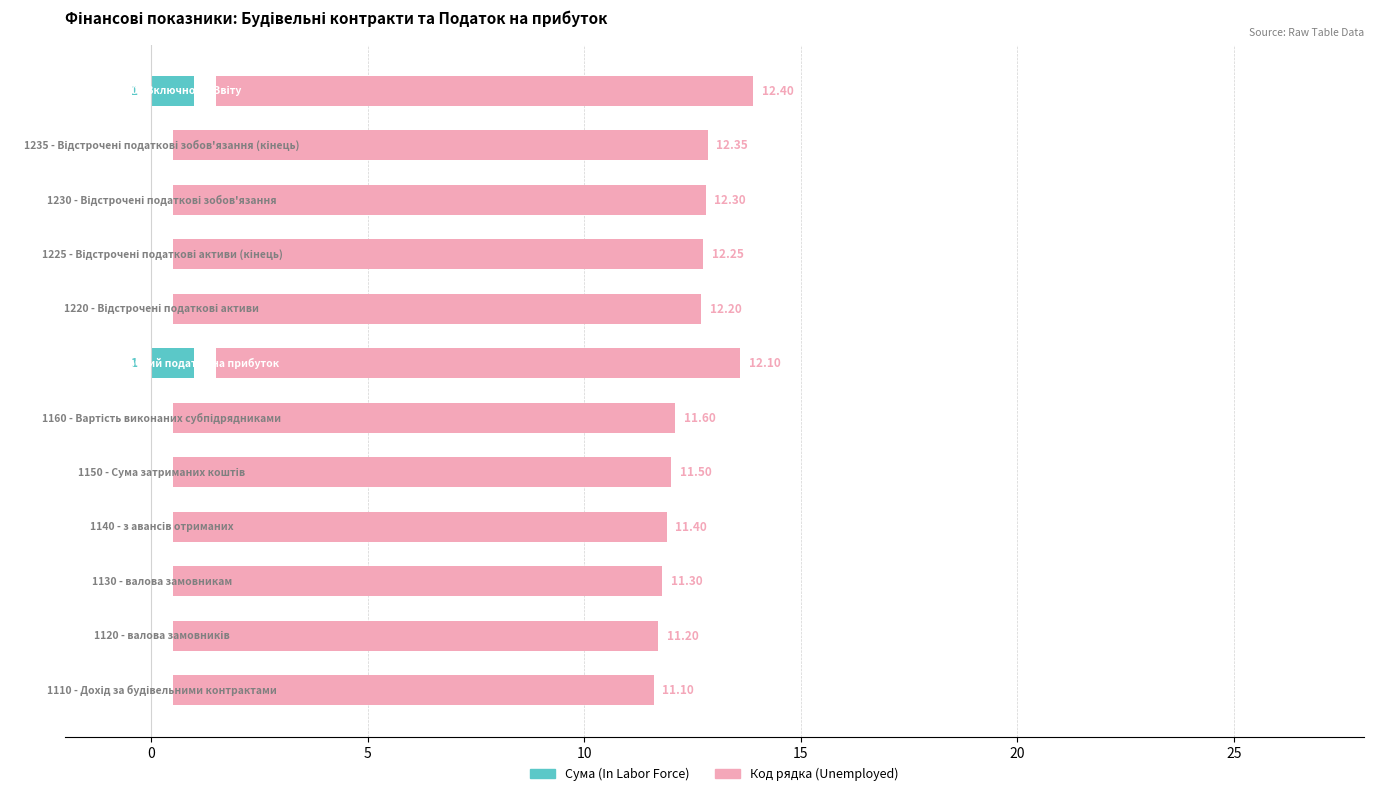

What is the spread (max minus min) of values at 11?

11.4